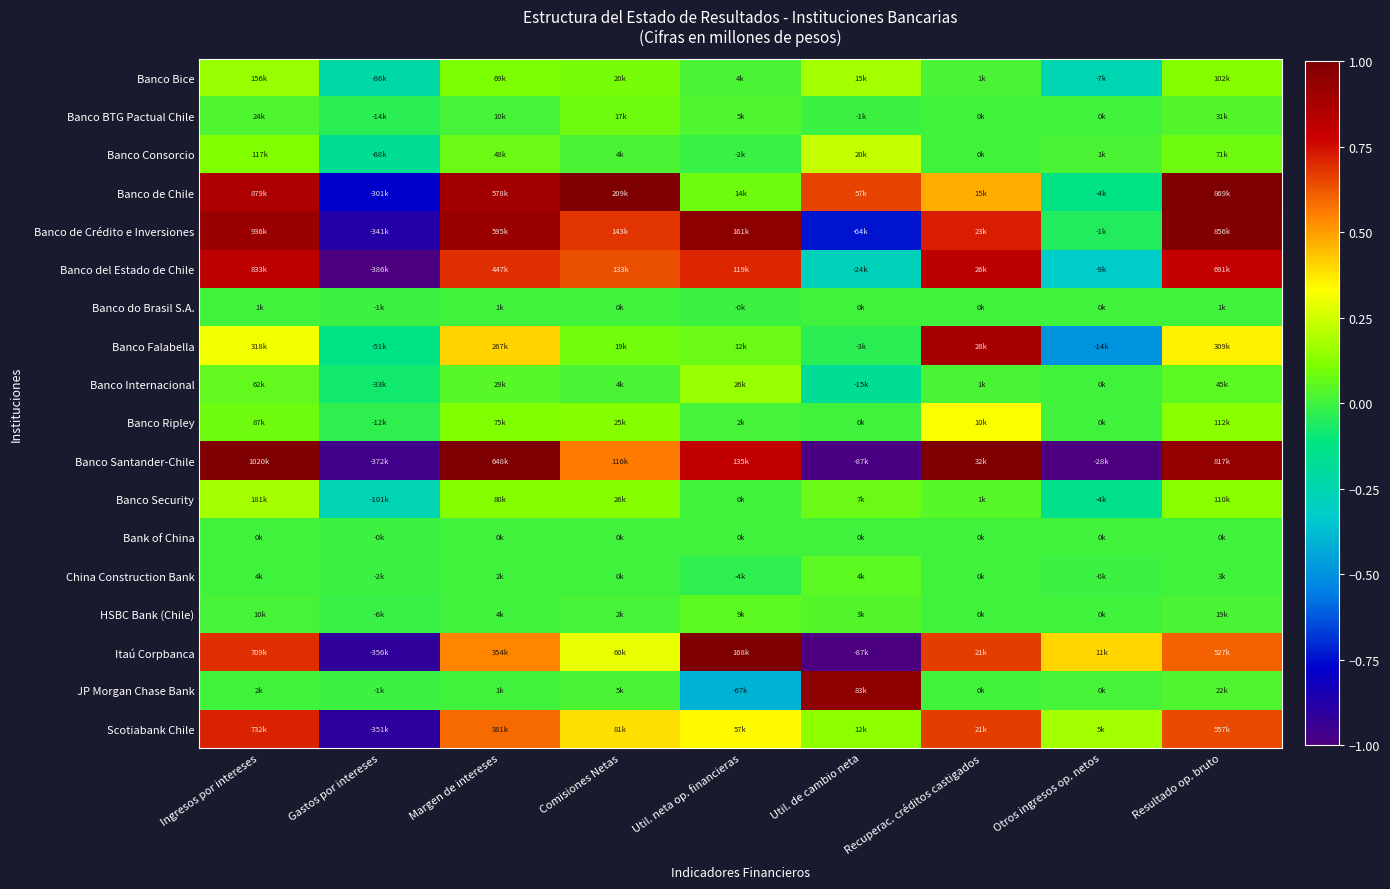

Which series has the largest total across all categories?

Banco de Chile